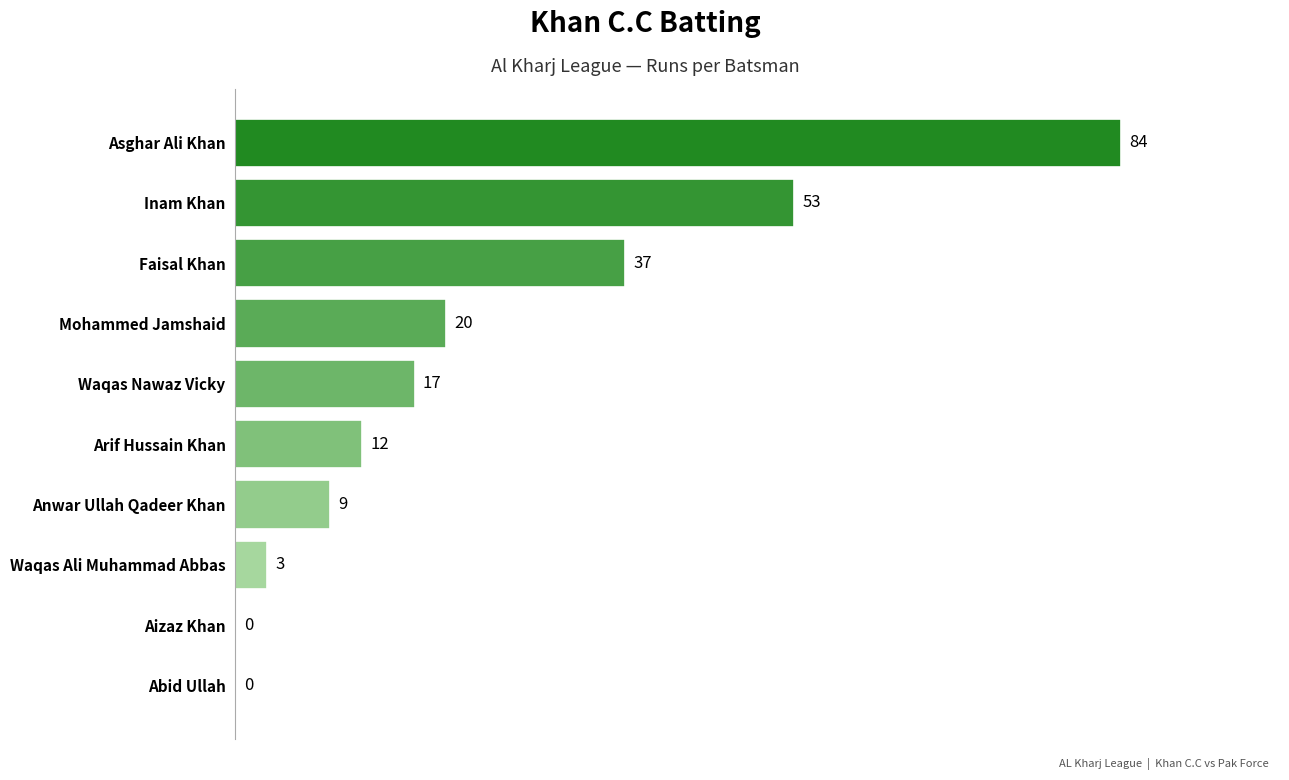

What is the sum of all values?

235